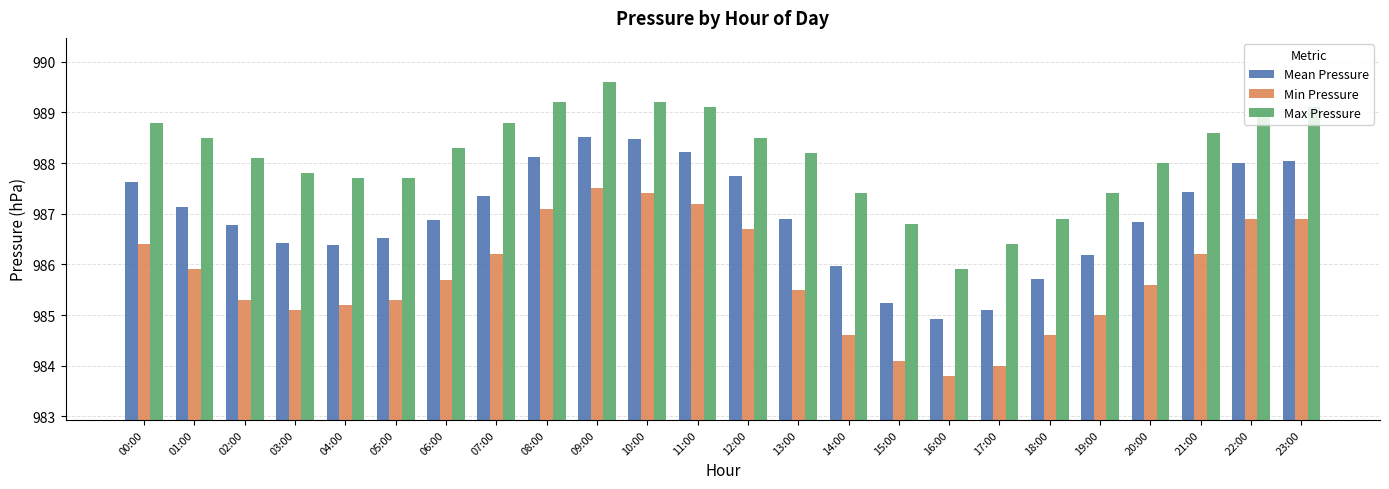

What is the approximate value of Mean Pressure at 22:00?

988.0